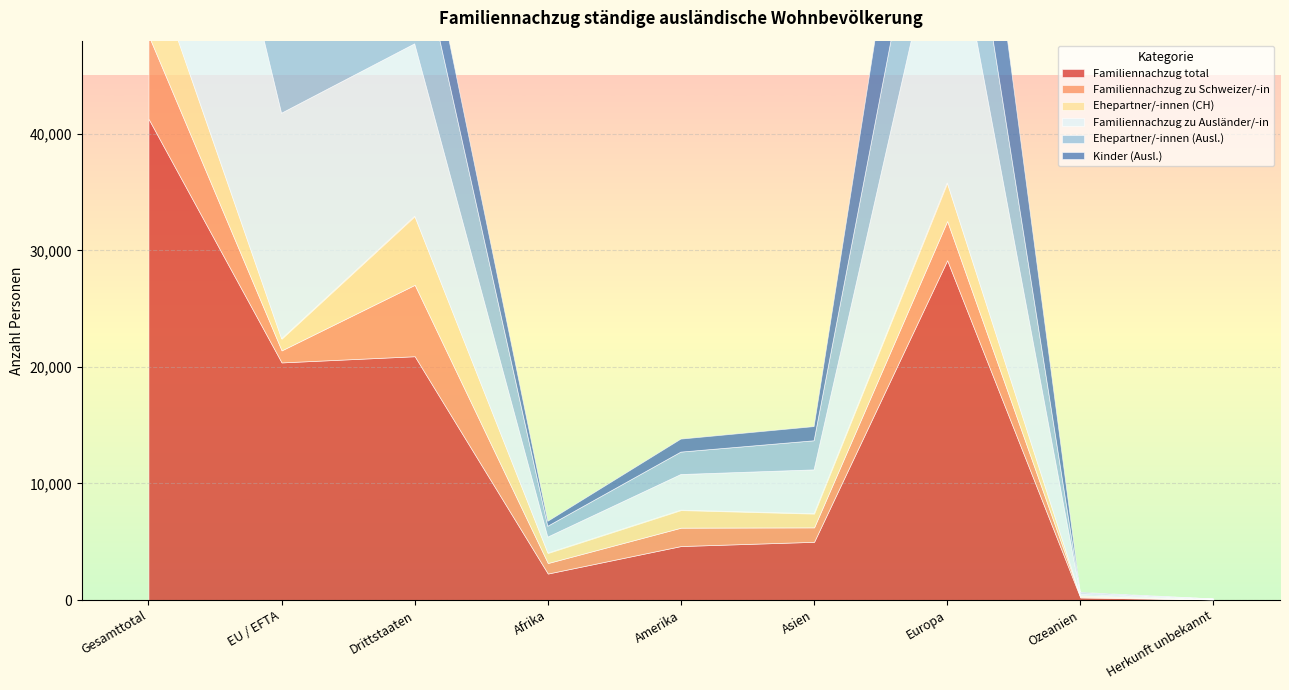

True or false: Familiennachzug zu Ausländer/-in and Ehepartner/-innen (CH) intersect in this chart.

False